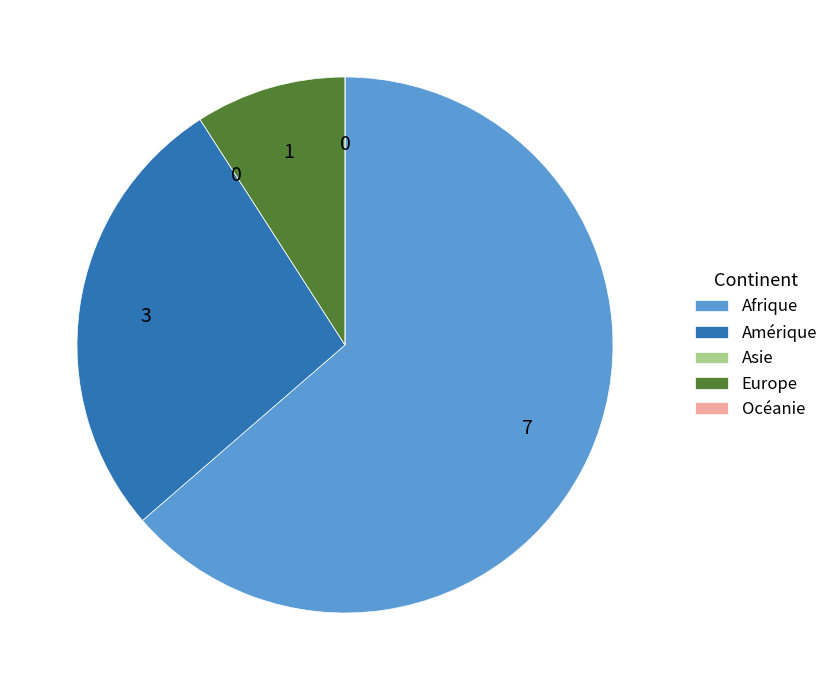

The Europe slice represents 1% of the pie. True or false?

False